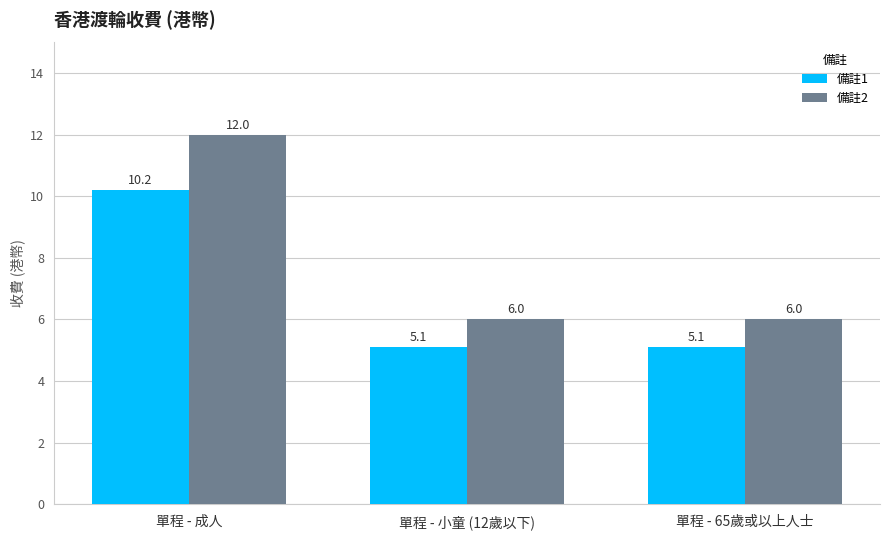

True or false: 備註2 has a value of 6.0 at 單程 - 小童 (12歲以下).

True